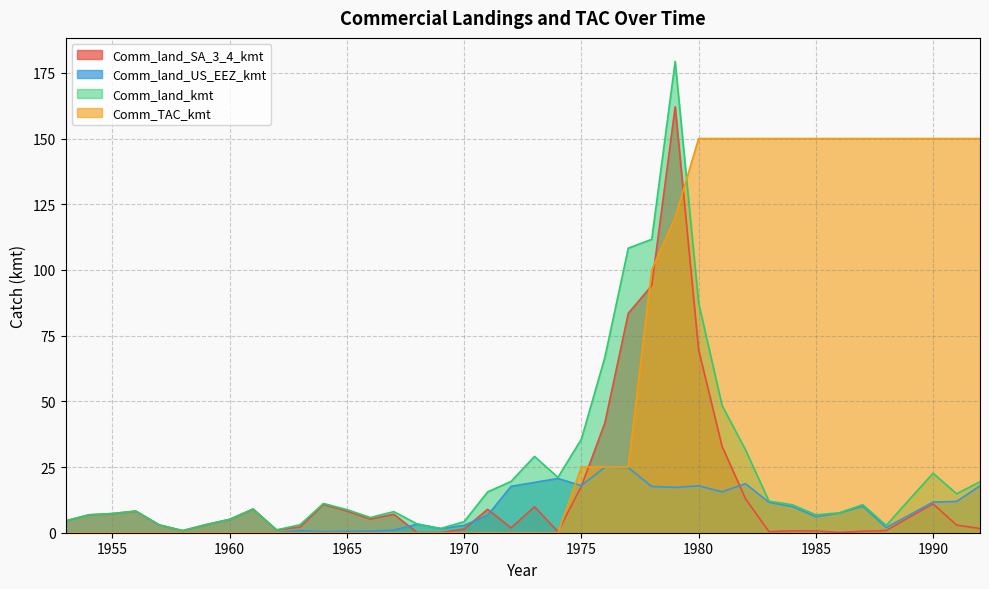

At which category is the sum across all series the highest?

1979